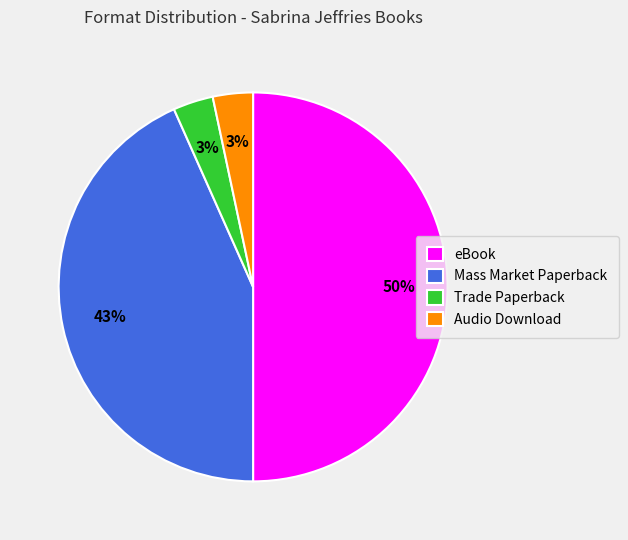

The Mass Market Paperback slice represents 43% of the pie. True or false?

True